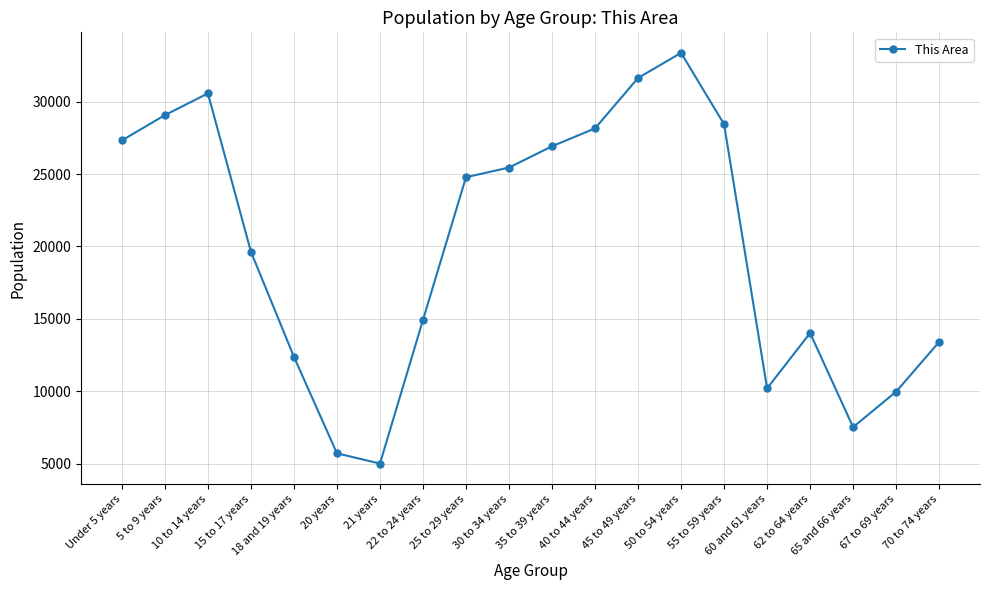

At which category does the data reach its first local valley?

21 years